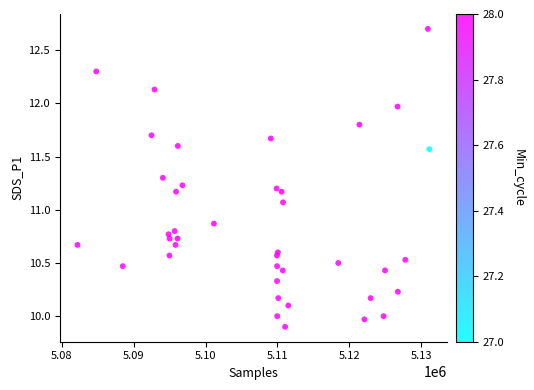

What Y value in the scatter plot is closest to 11?

11.1